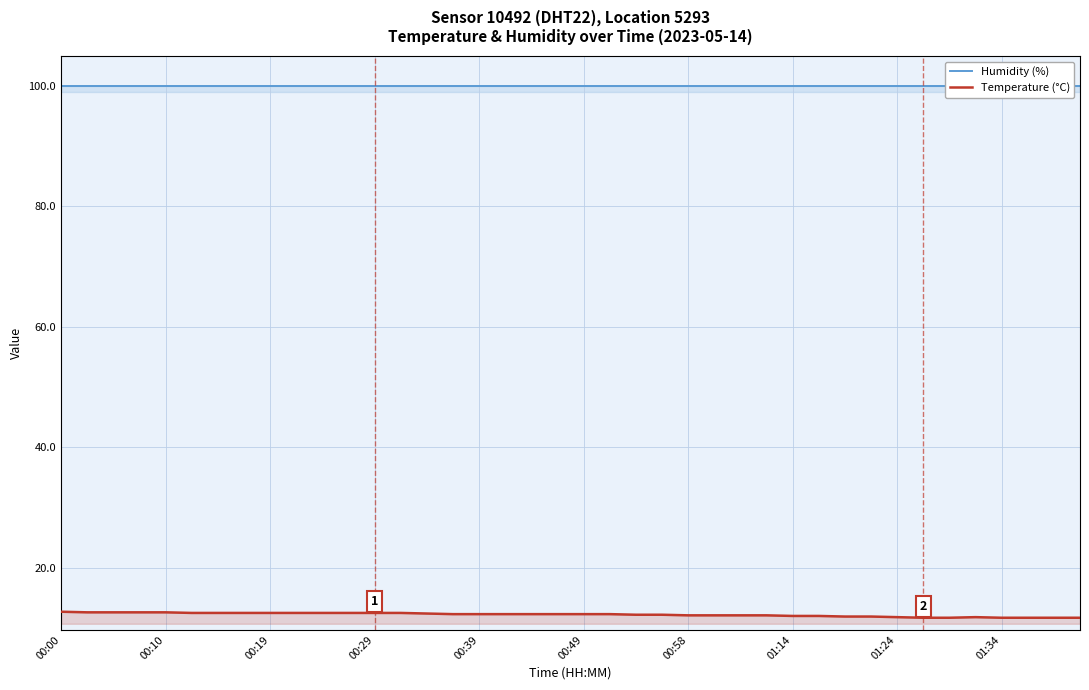

True or false: Temperature (°C) and Humidity (%) intersect in this chart.

False